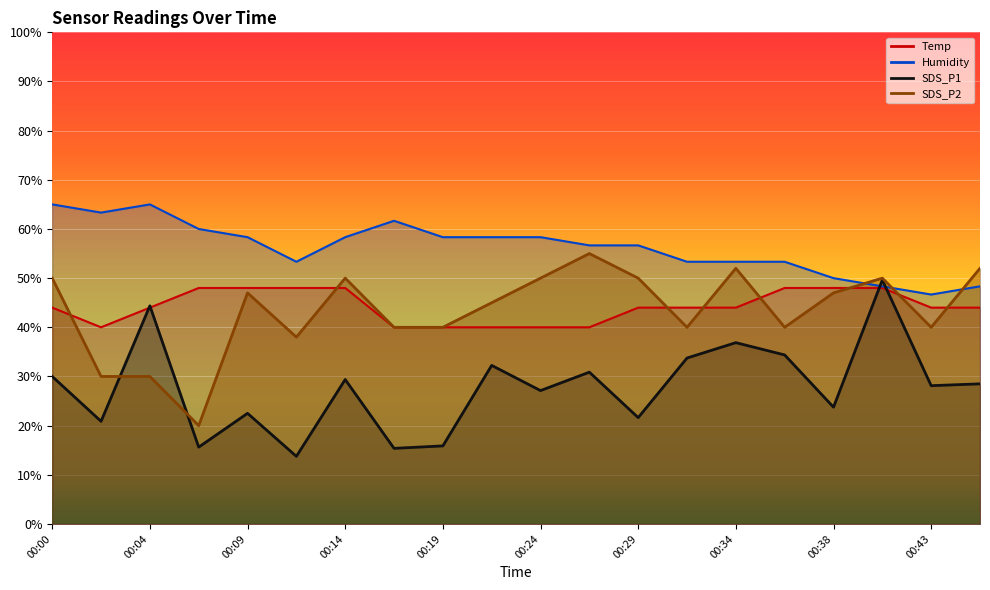

True or false: Temp and Humidity cross at least once.

False